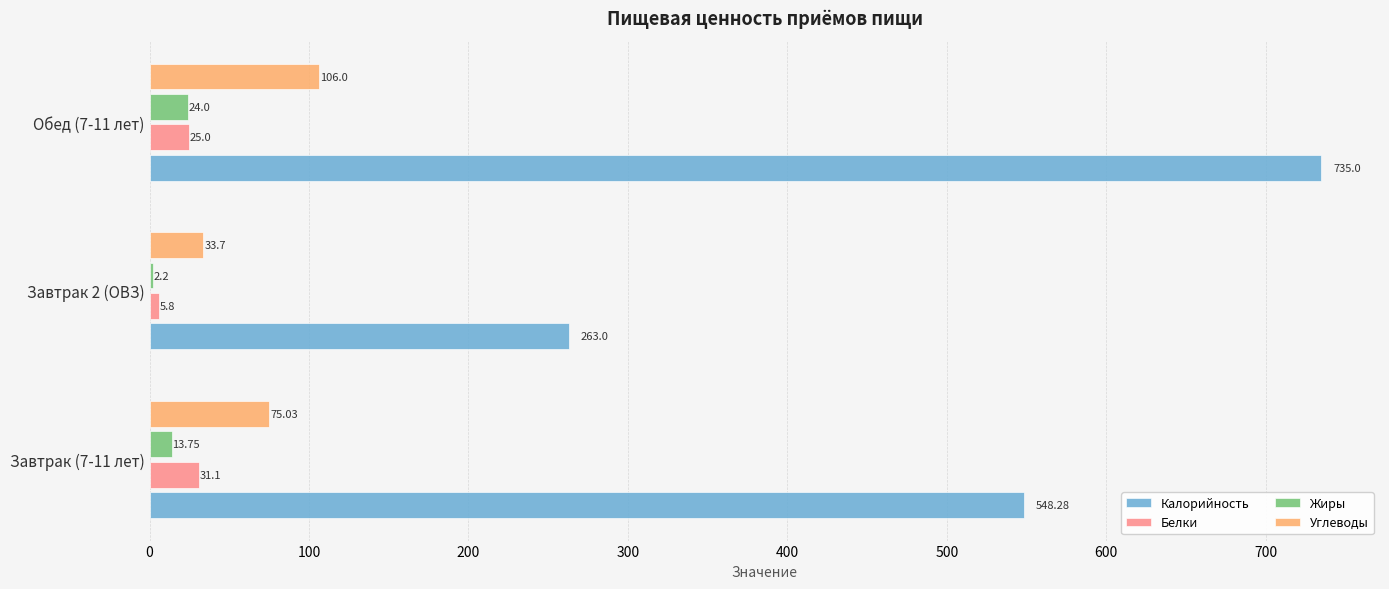

Which series has the largest range (max minus min)?

Калорийность